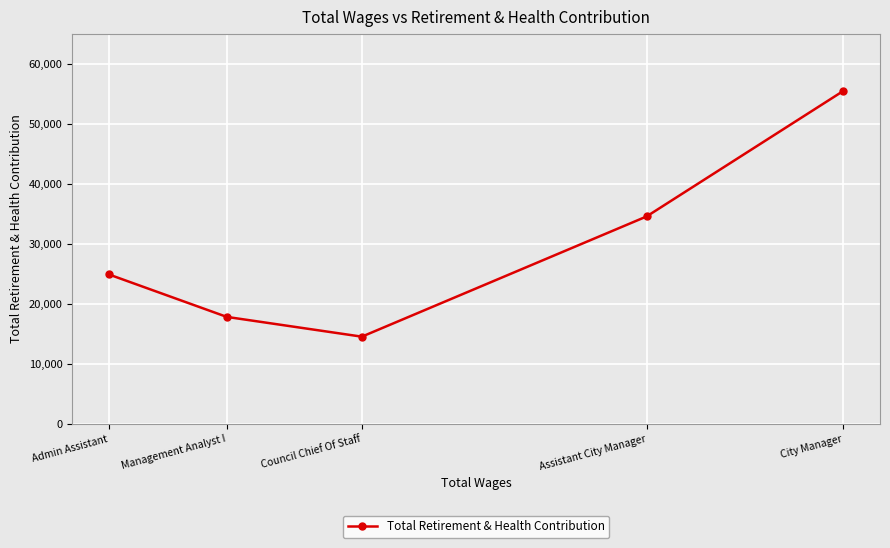

At which label is the value closest to 35019?

Assistant City Manager